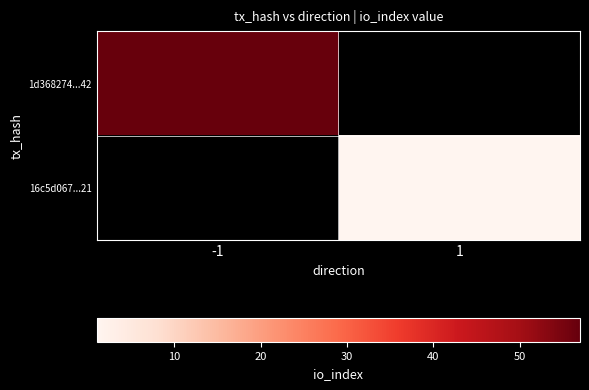

At -1, list the series in order from smallest to largest.

1d368274...42, 16c5d067...21